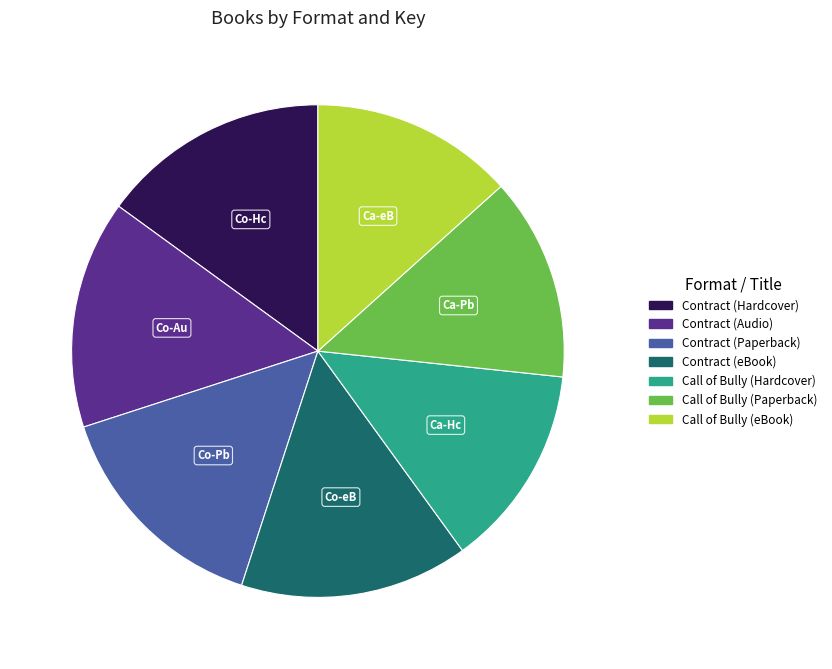

Approximately how many times larger is the value at Contract (eBook) compared to Call of Bully (Paperback)?

1.1